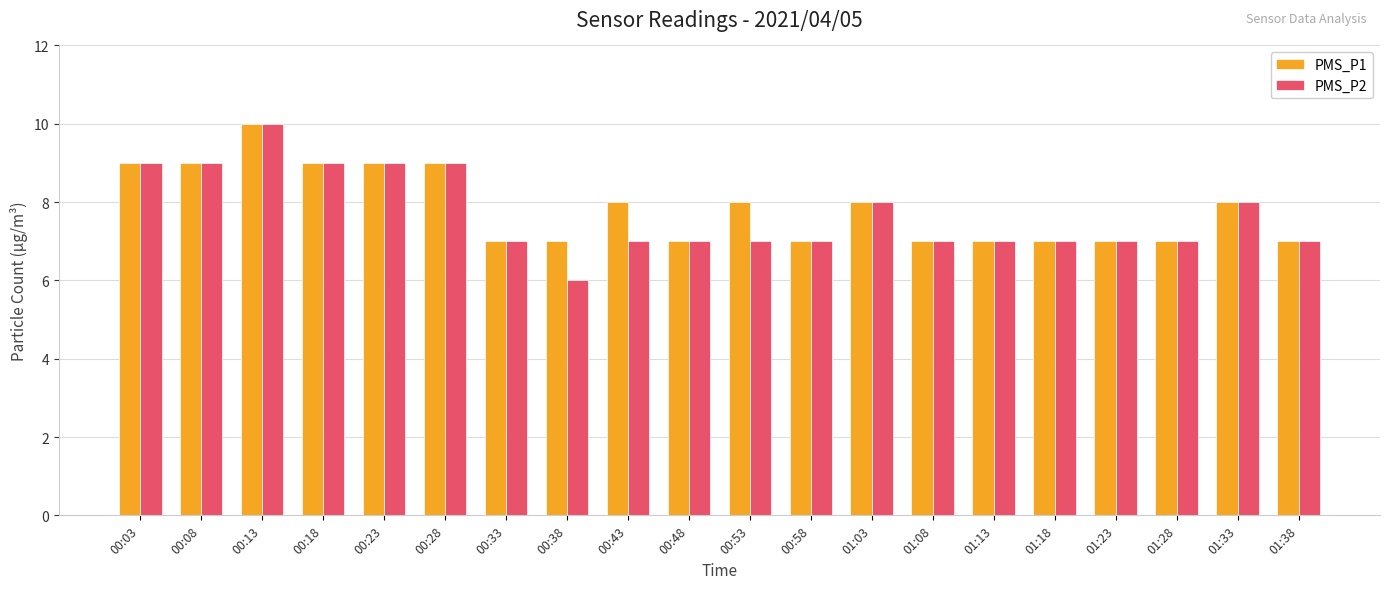

What is the average value of the PMS_P1 series?

8